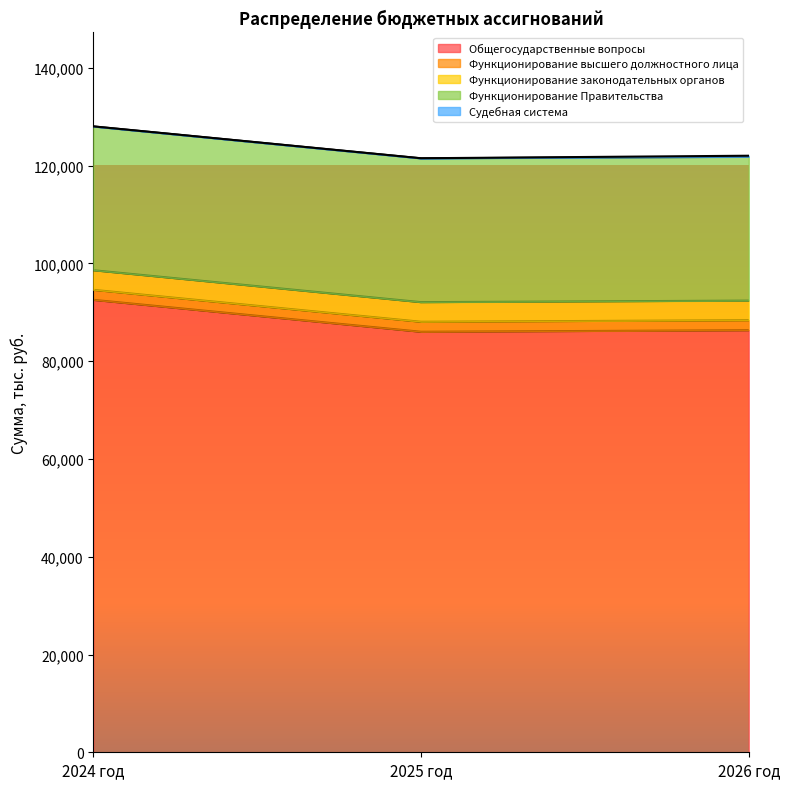

Which has a higher value, 2025 год or 2024 год?

2024 год